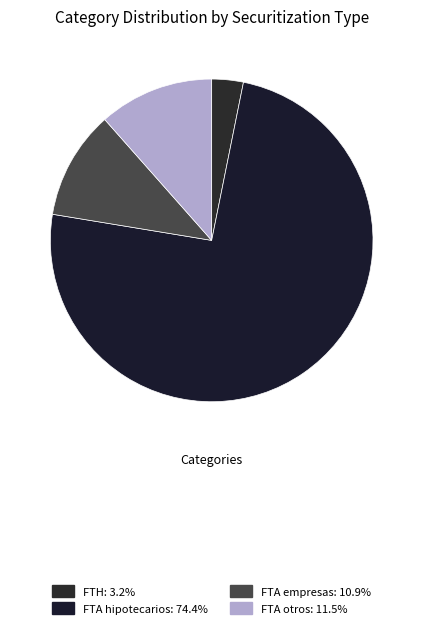

How many segments does this pie chart have?

4